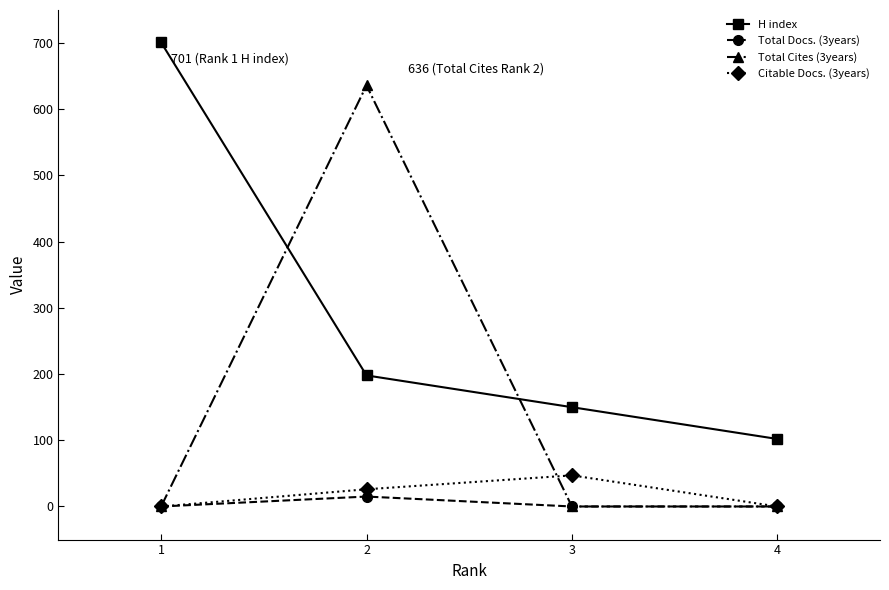

Between 1 and 4, which series saw the biggest shift?

H index